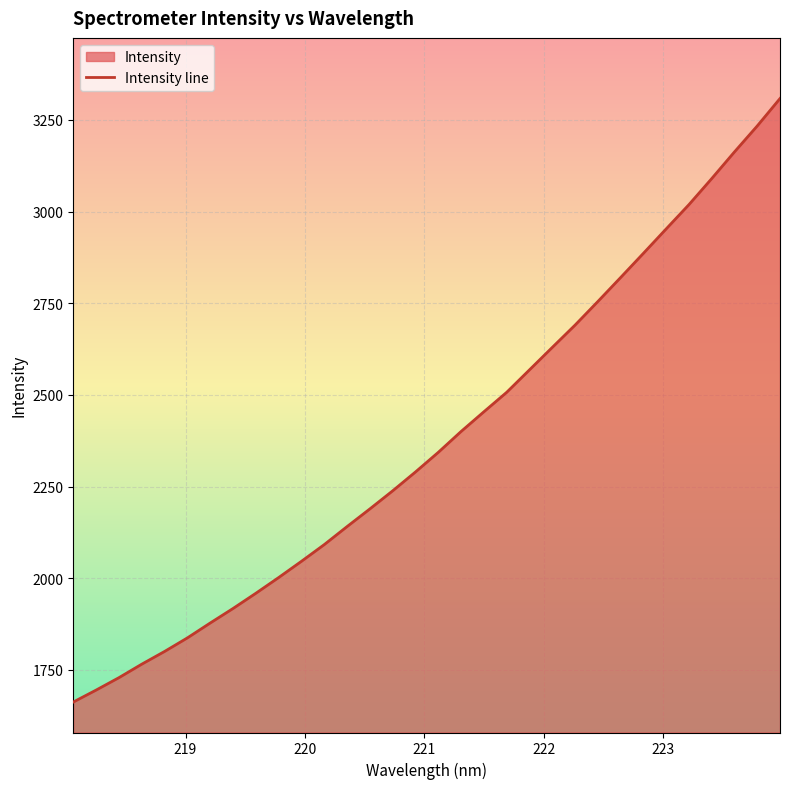

How many lines are shown in the chart?

1